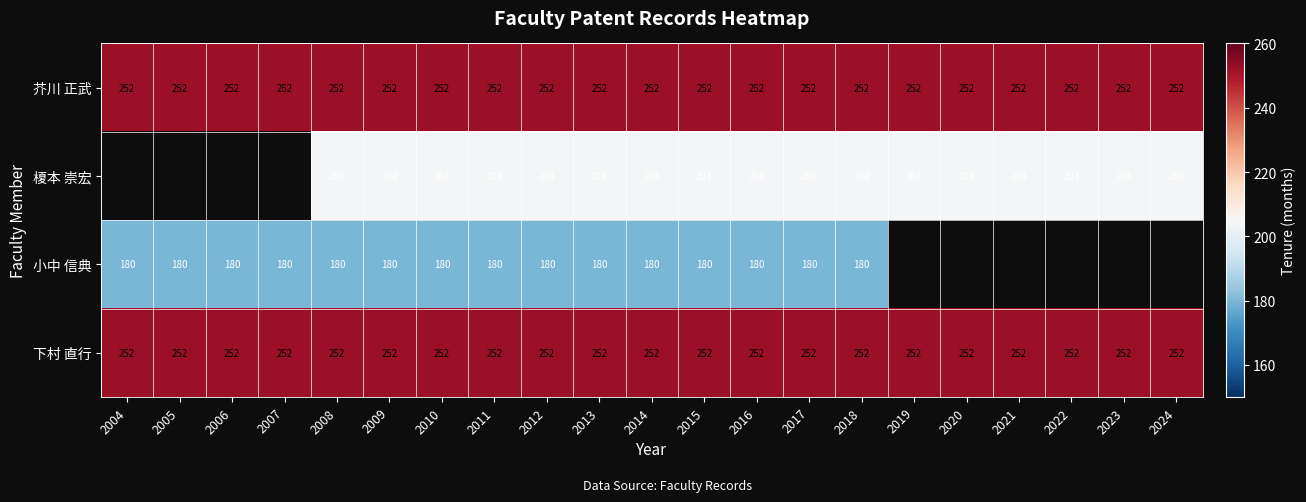

Which has a higher value, 2011 or 2013?

2011